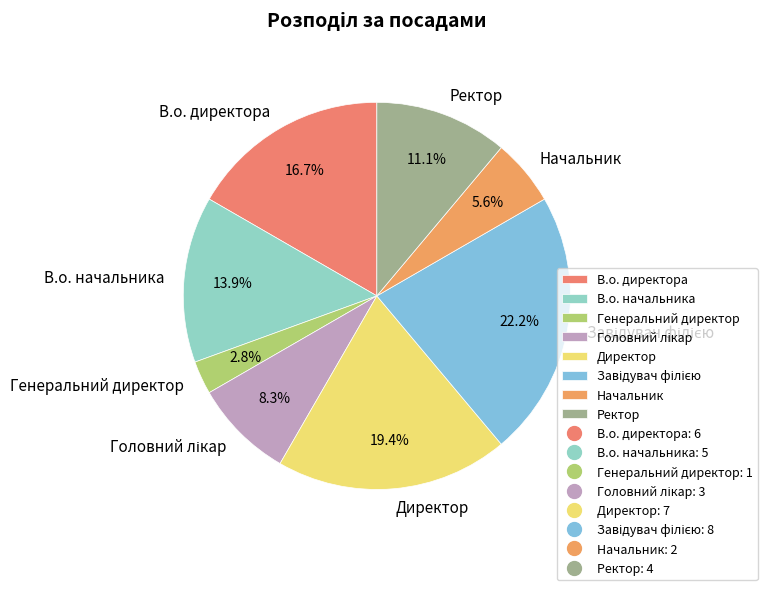

Which has a higher value, Генеральний директор or В.о. начальника?

В.о. начальника